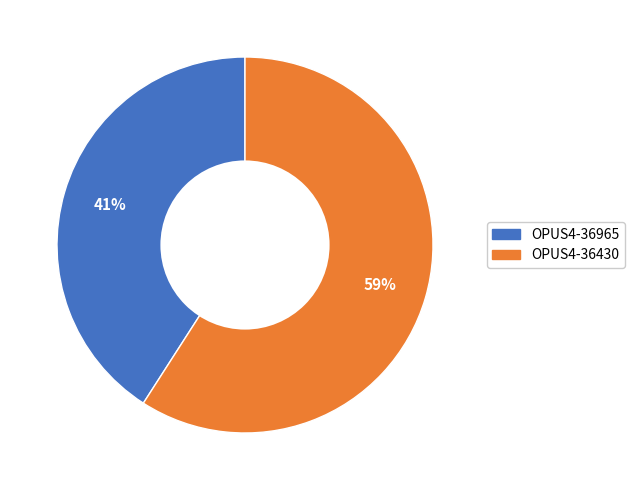

Is the sum of OPUS4-36430 and OPUS4-36965 greater than half?

Yes